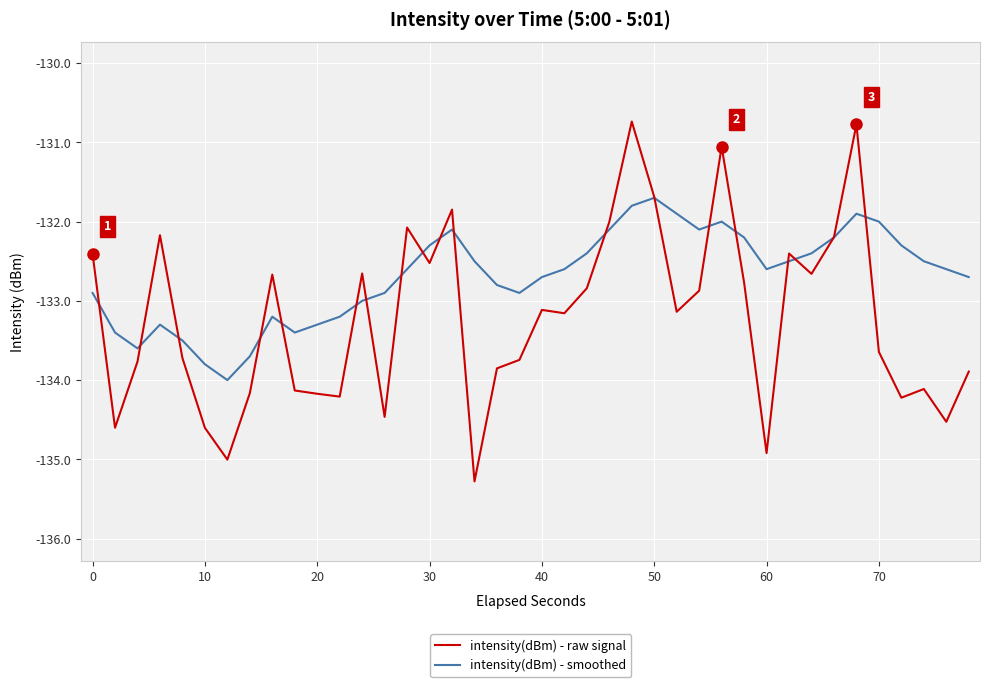

Which series has the largest total across all categories?

intensity(dBm) - smoothed